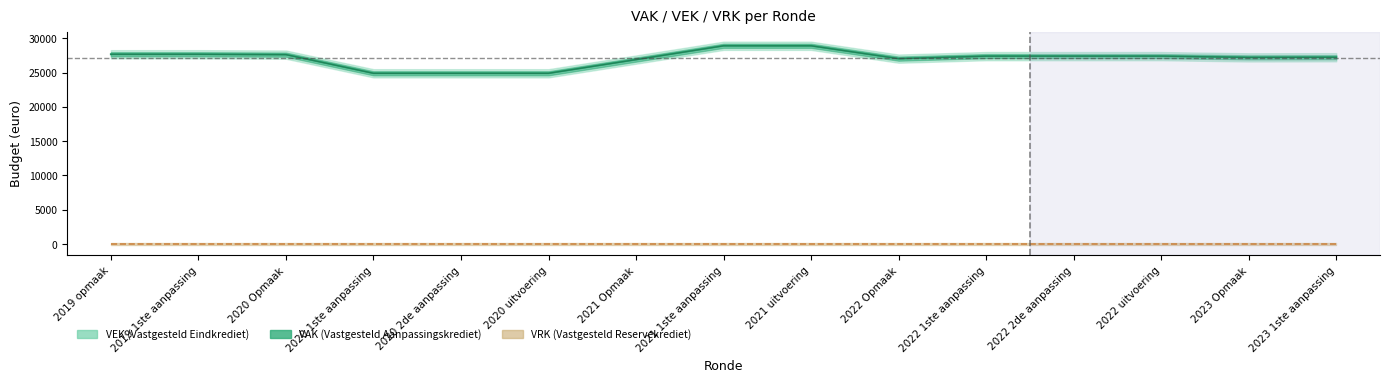

Rank the series at 2020 Opmaak from highest to lowest value.

VAK, VEK